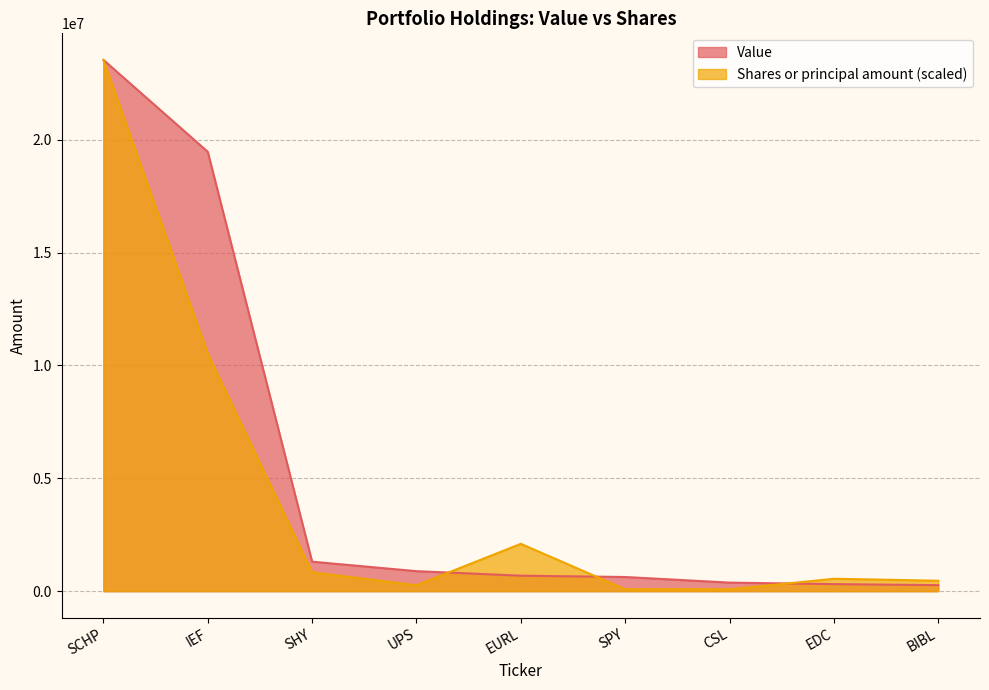

What is the label of the 1st point from the right?

BIBL